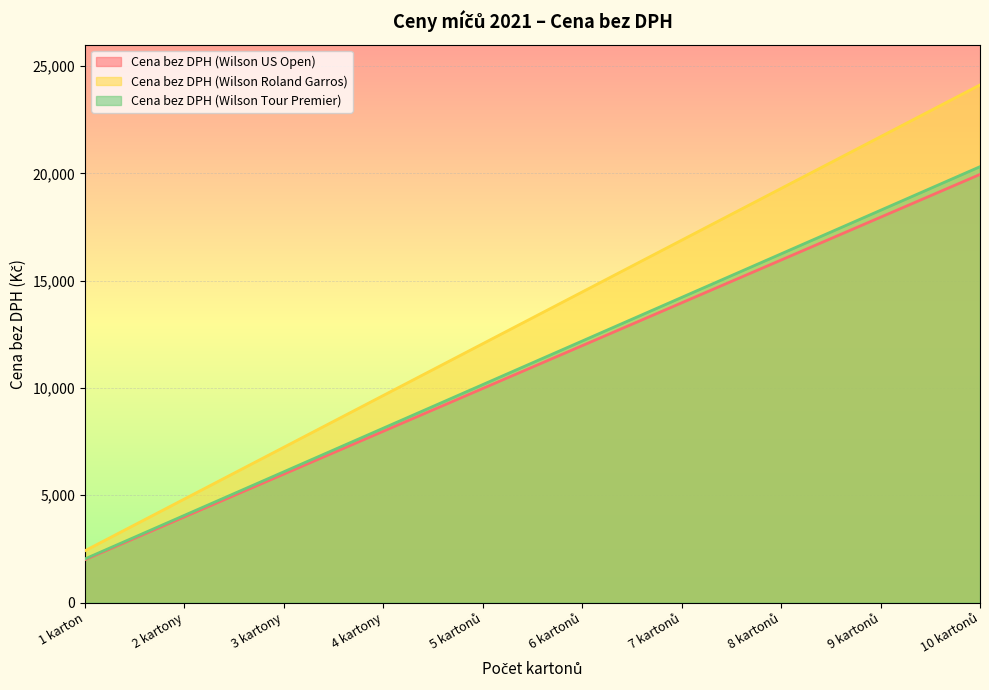

True or false: Cena bez DPH (Wilson US Open) has a value of 17957 at 9 kartonů.

True